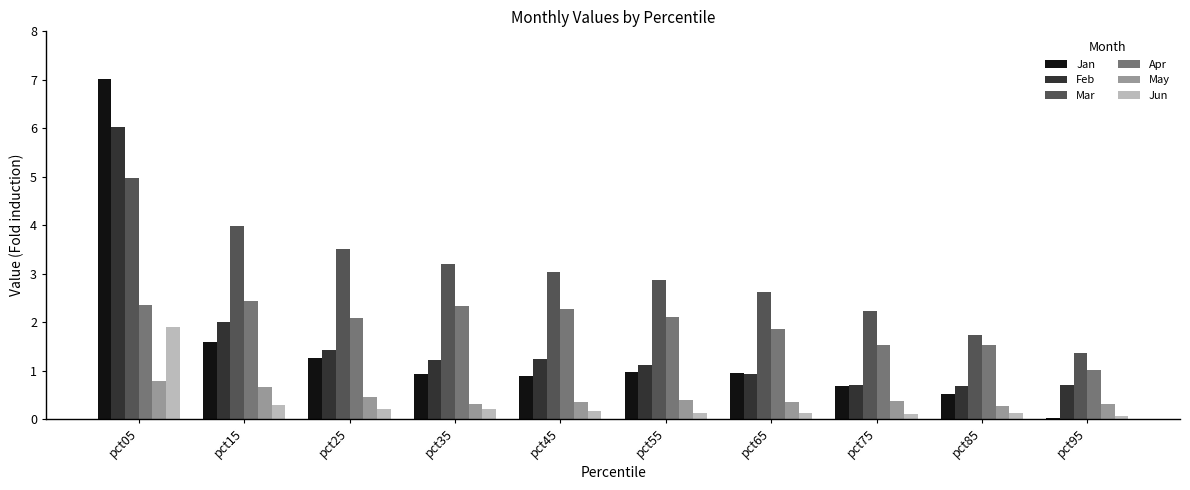

What is the value of the May bar at the 9th from the left?

0.3